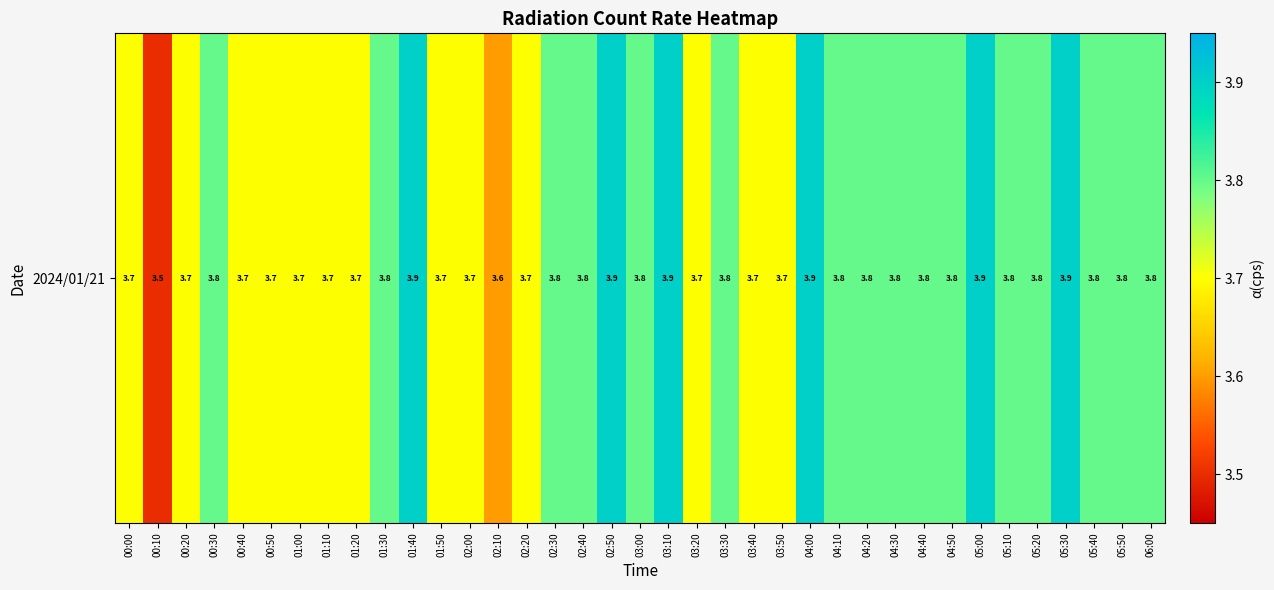

What is the change in value from 02:30 to 04:00?

+0.1